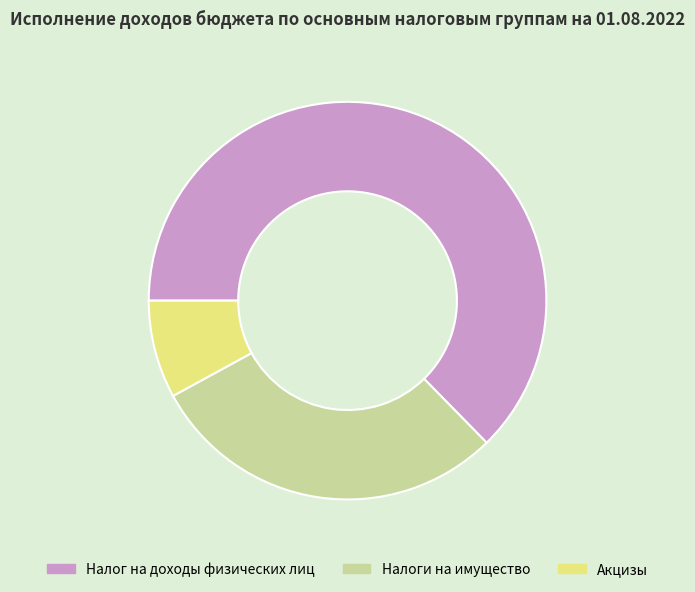

Do Акцизы and Налог на доходы физических лиц together represent more than half of the pie?

Yes